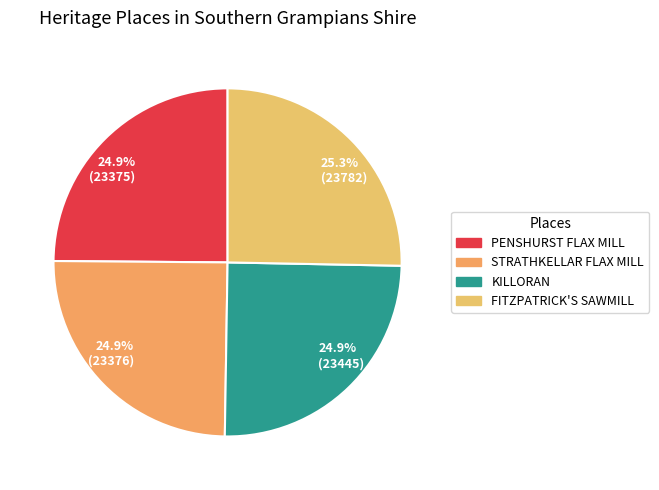

How much of the chart is everything except 25.3% (23782)?

74.7%